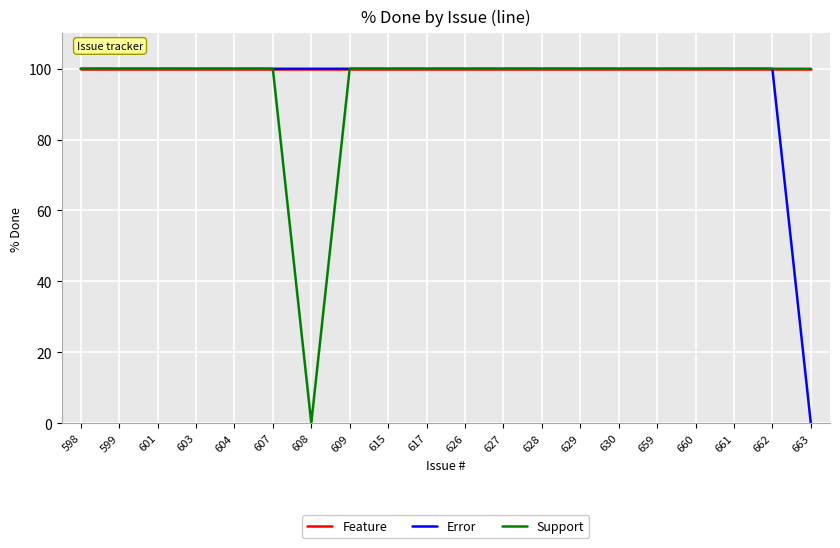

True or false: Error has a value of 168 at 617.

False